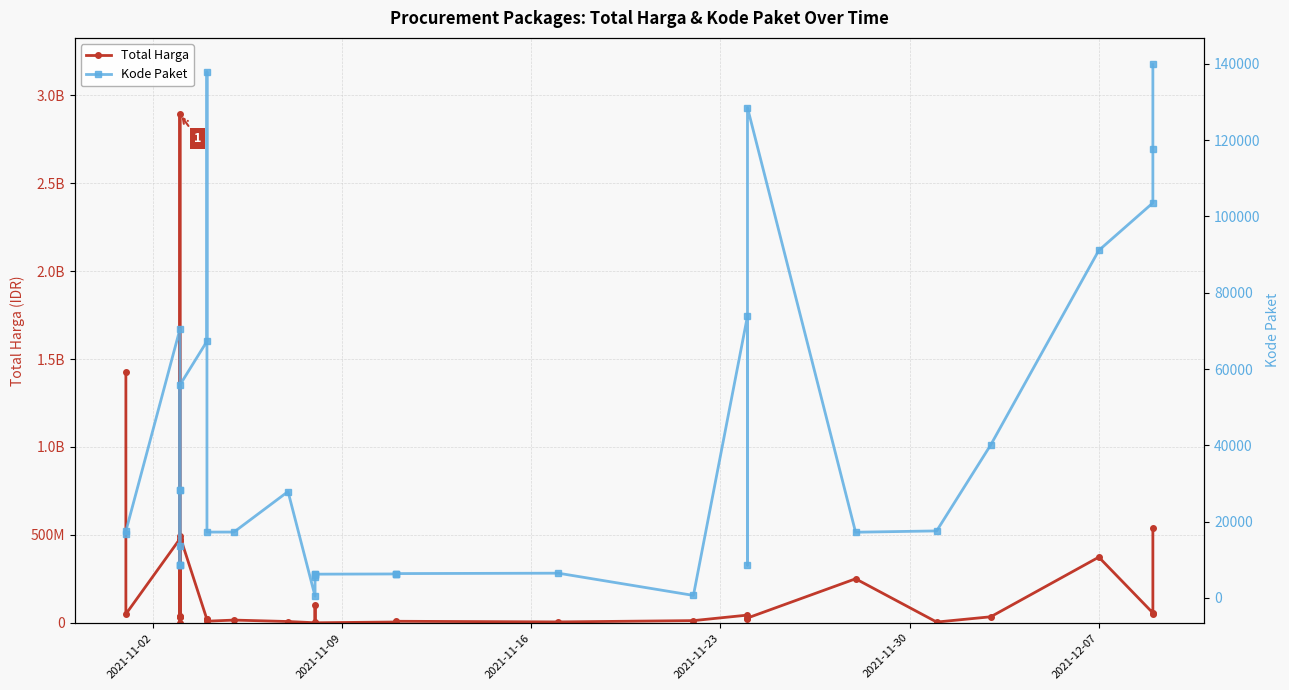

At how many categories does at least one series exceed 2395529481?

1